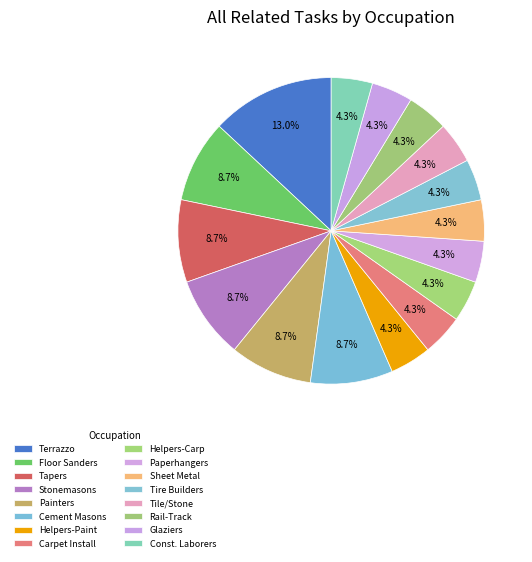

Is there any slice that represents more than half of the pie?

No